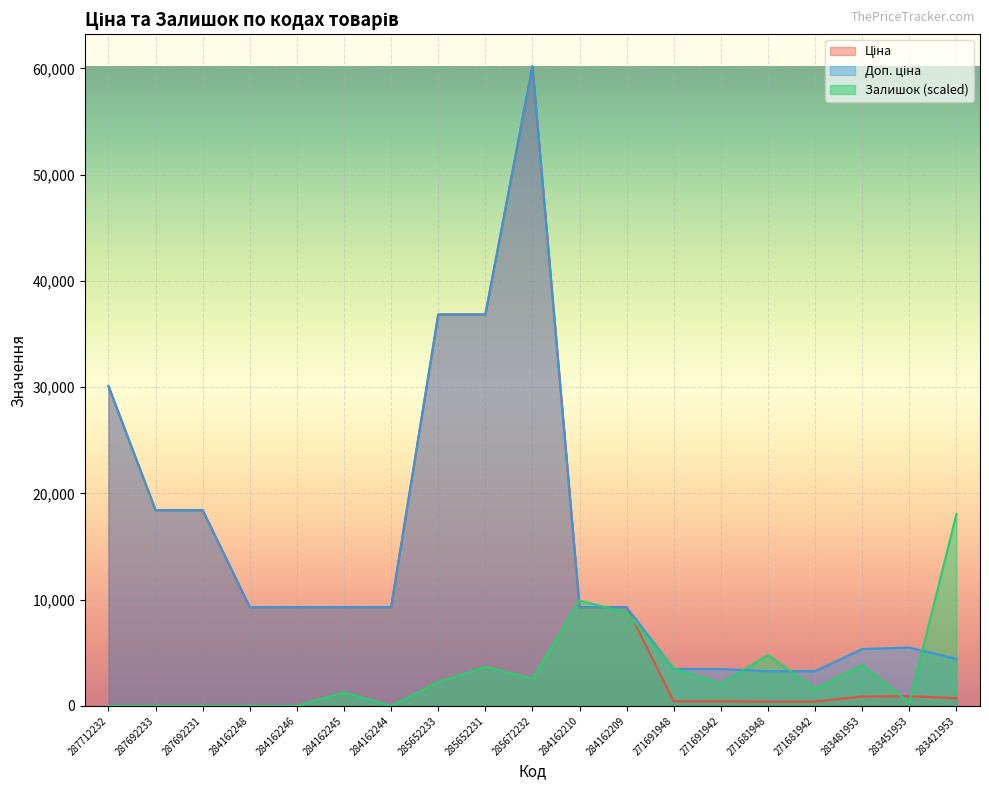

True or false: Доп. ціна has more than 1 interior local peaks.

True